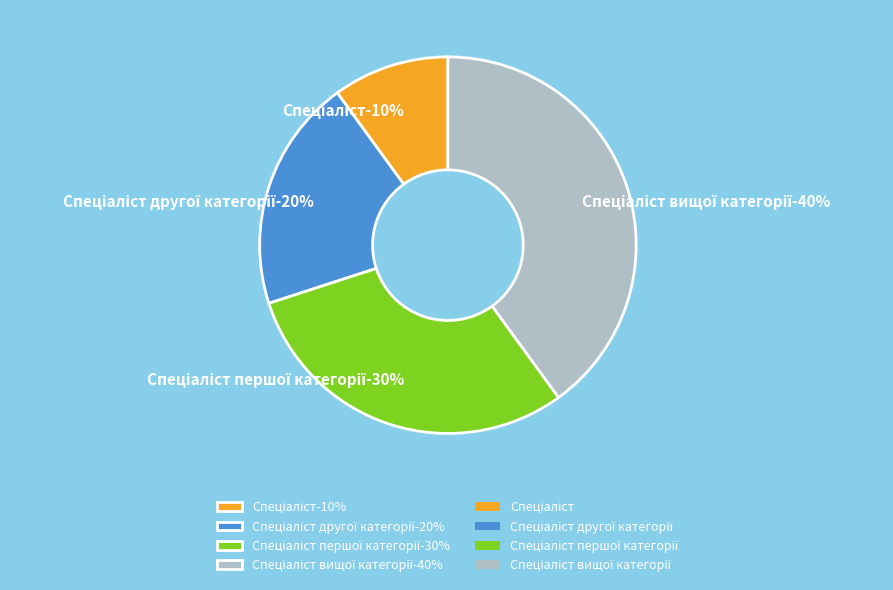

To the nearest percent, what portion does Спеціаліст першої категорії represent?

30%